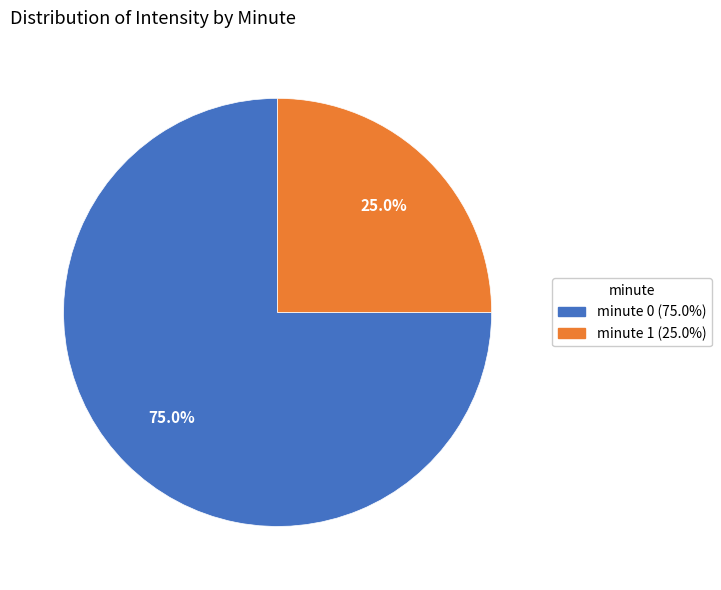

Is there a majority slice in this chart?

Yes